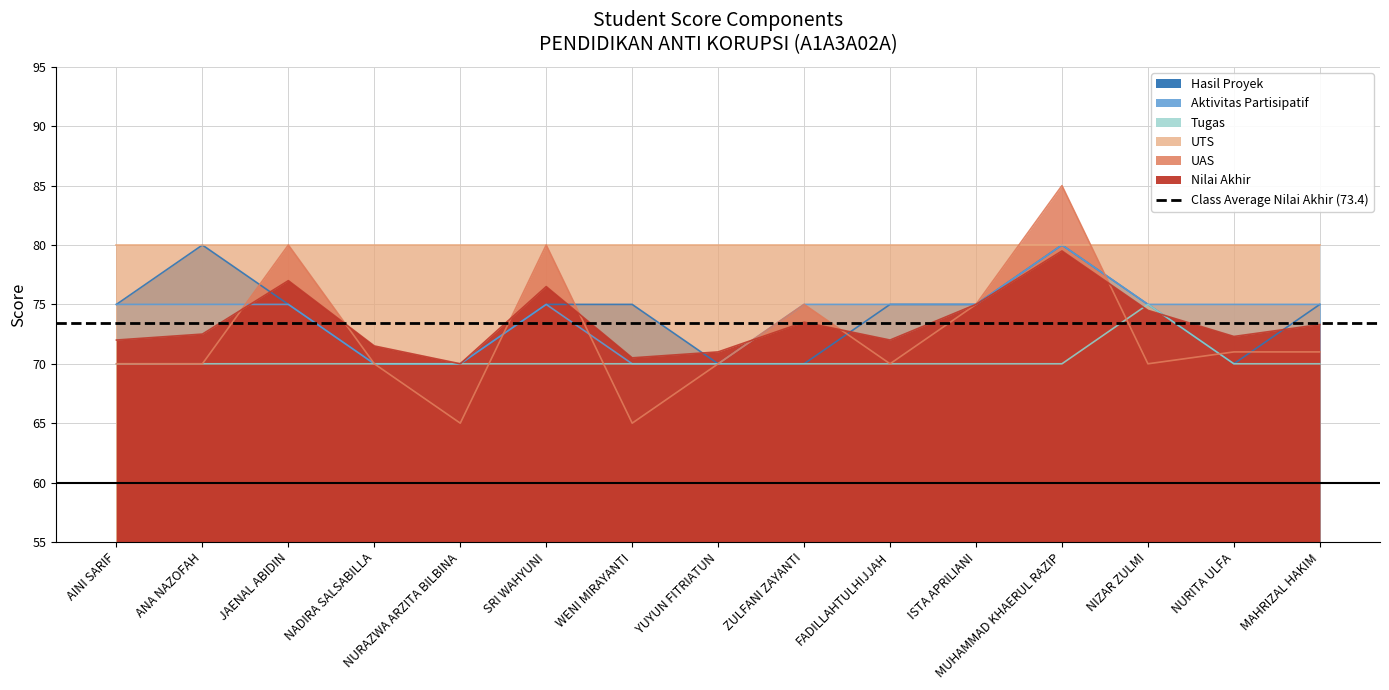

What is the value of the Tugas point at the 9th from the left?

70.0